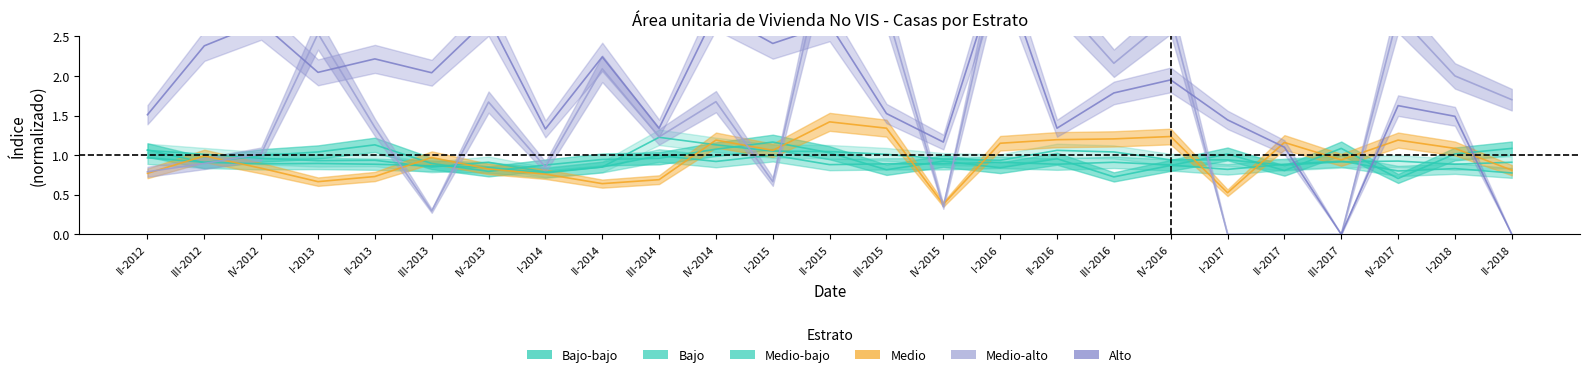

Reading right to left, list all the values displayed in this chart.

Bajo-bajo: 1.1	1.0	0.7	1.1	0.8	1.0	0.9	0.7	1.0	0.8	0.9	0.8	1.0	1.2	1.1	1.0	0.9	0.9	0.8	0.9	1.1	1.0	1.0	0.9	1.1
Bajo: 0.8	0.8	0.8	0.9	0.9	0.8	0.9	0.9	0.9	0.9	0.9	0.9	0.9	1.0	0.9	1.0	0.8	0.8	0.8	0.9	0.9	0.9	0.9	0.9	1.0
Medio-bajo: 0.9	0.9	0.9	0.9	0.9	0.9	0.9	1.0	1.1	0.9	0.9	1.0	1.0	1.1	1.1	1.2	0.8	0.8	0.9	0.8	0.9	0.9	1.0	1.0	1.1
Medio: 0.8	1.1	1.2	0.9	1.2	0.5	1.2	1.2	1.2	1.1	0.4	1.3	1.4	1.1	1.2	0.7	0.6	0.8	0.8	1.0	0.7	0.7	0.8	1.0	0.8
Medio-alto: 1.7	2.0	2.8	0.0	0.0	0.0	2.8	2.2	3.0	3.5	0.3	2.8	3.8	0.7	1.7	1.2	2.1	0.8	1.7	0.3	1.4	2.5	1.0	0.9	0.8
Alto: 0.0	1.5	1.6	0.0	1.1	1.4	1.9	1.8	1.3	3.4	1.2	1.5	2.6	2.4	2.8	1.3	2.2	1.3	2.7	2.0	2.2	2.0	2.7	2.4	1.5